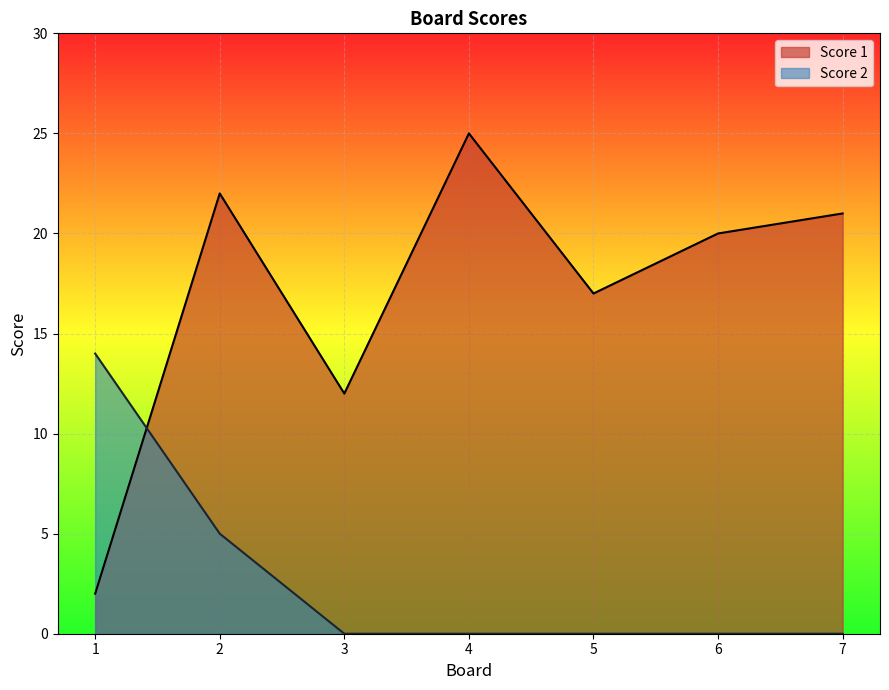

List the labels in order of Score 2 value, largest first.

1, 2, 3, 4, 5, 6, 7